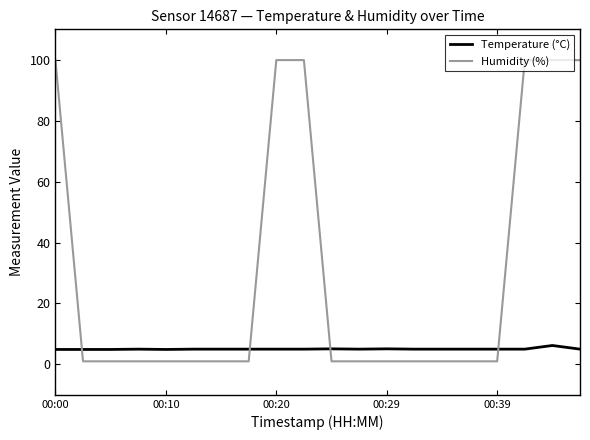

Rank the series by their average value, from lowest to highest.

Temperature (°C), Humidity (%)